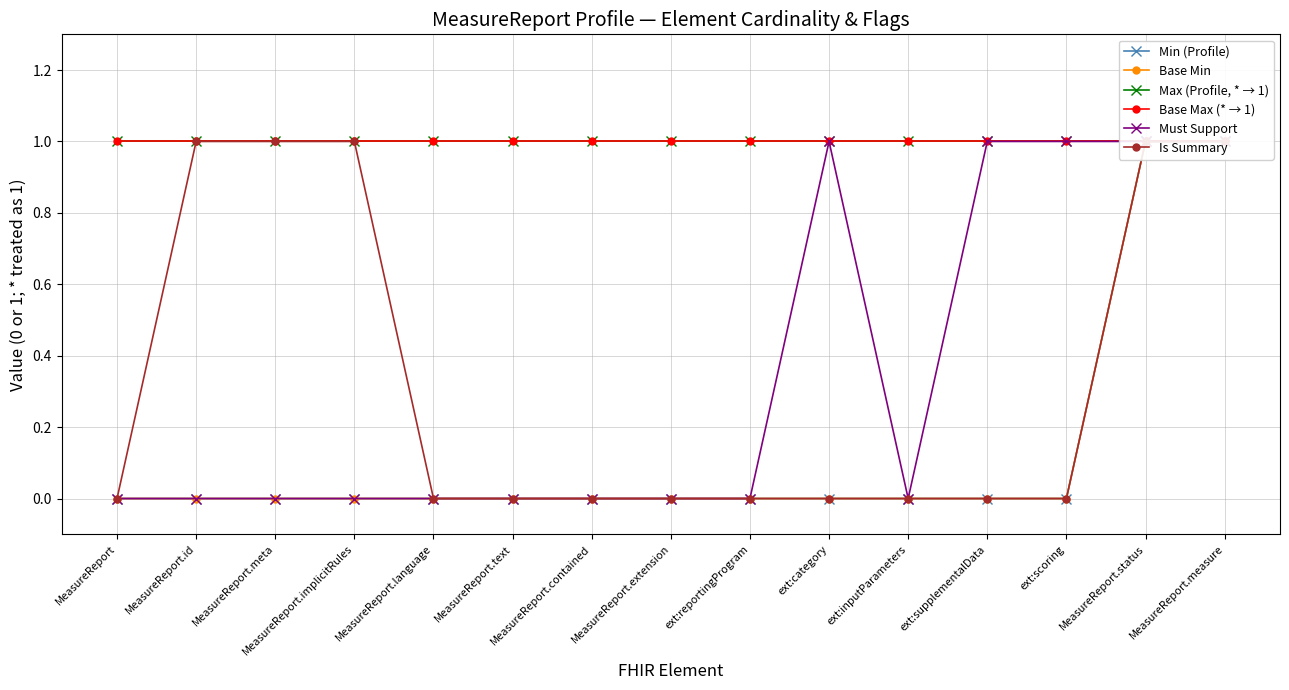

Between MeasureReport.implicitRules and ext:scoring, which series saw the biggest shift?

Must Support